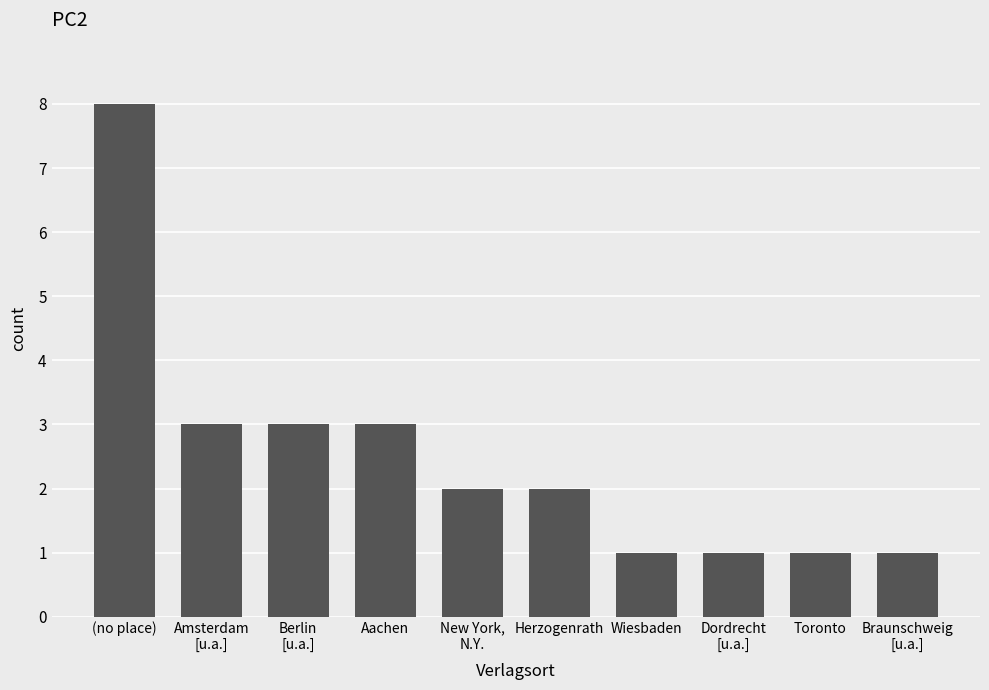

Reading left to right, what are all the values shown in this chart?

8	3	3	3	2	2	1	1	1	1